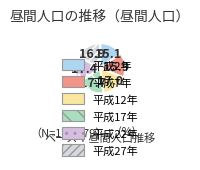

The 平成12年 slice represents 17% of the pie. True or false?

False